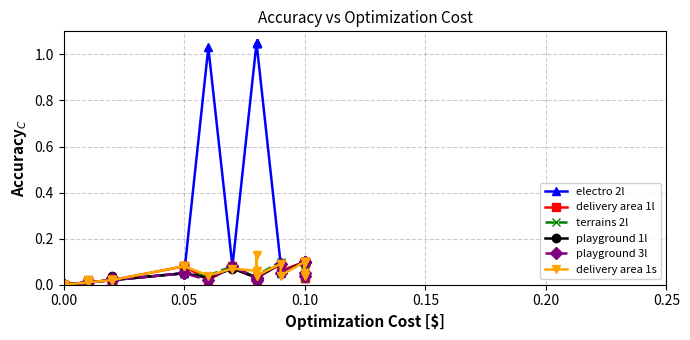

Does the chart display data point markers on the line(s)?

Yes